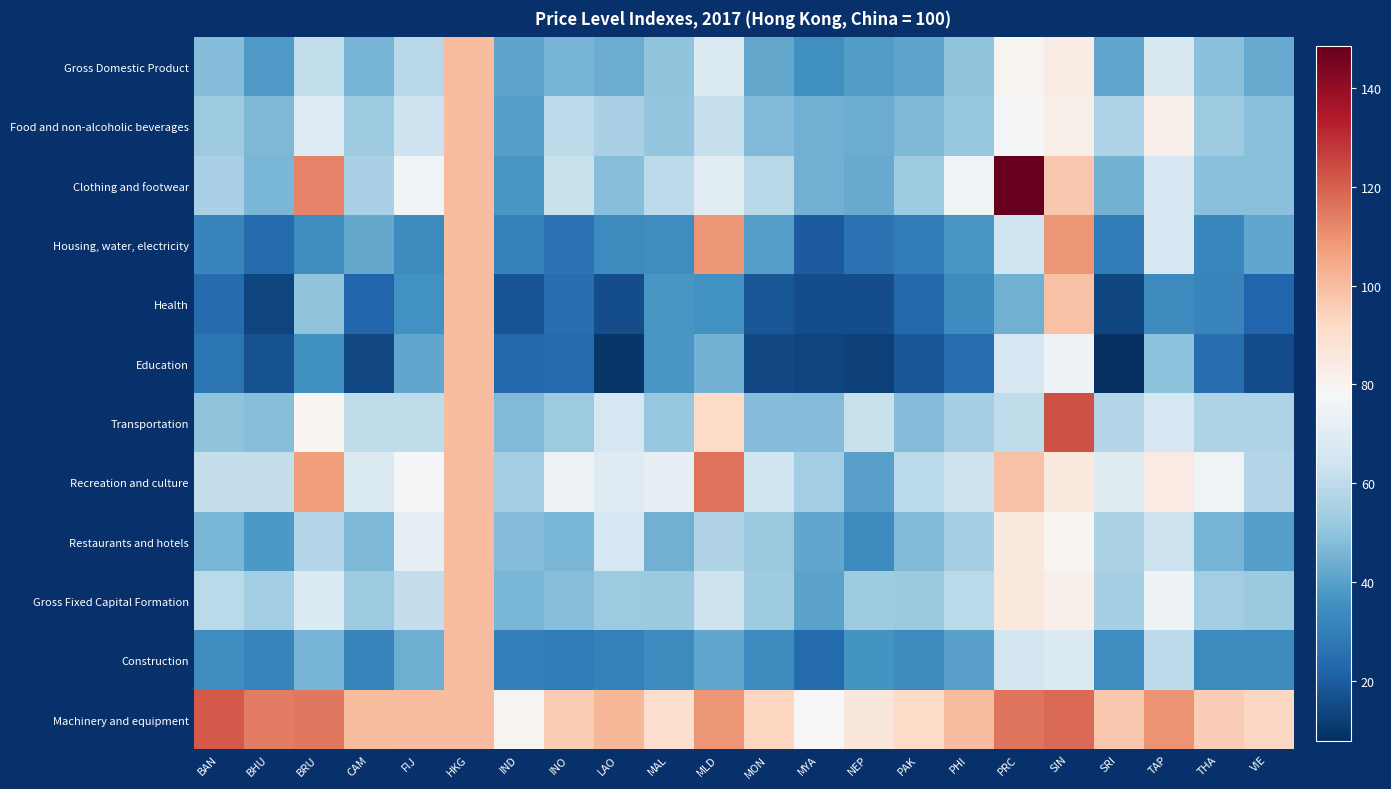

List the series in order of their peak value, lowest first.

Gross Domestic Product, Food and non-alcoholic beverages, Health, Education, Restaurants and hotels, Gross Fixed Capital Formation, Construction, Housing, water, electricity, Recreation and culture, Machinery and equipment, Transportation, Clothing and footwear